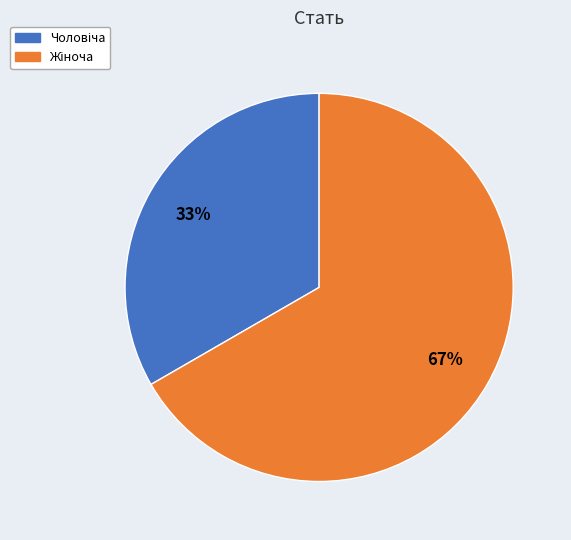

To the nearest percent, what is the average slice percentage?

50%